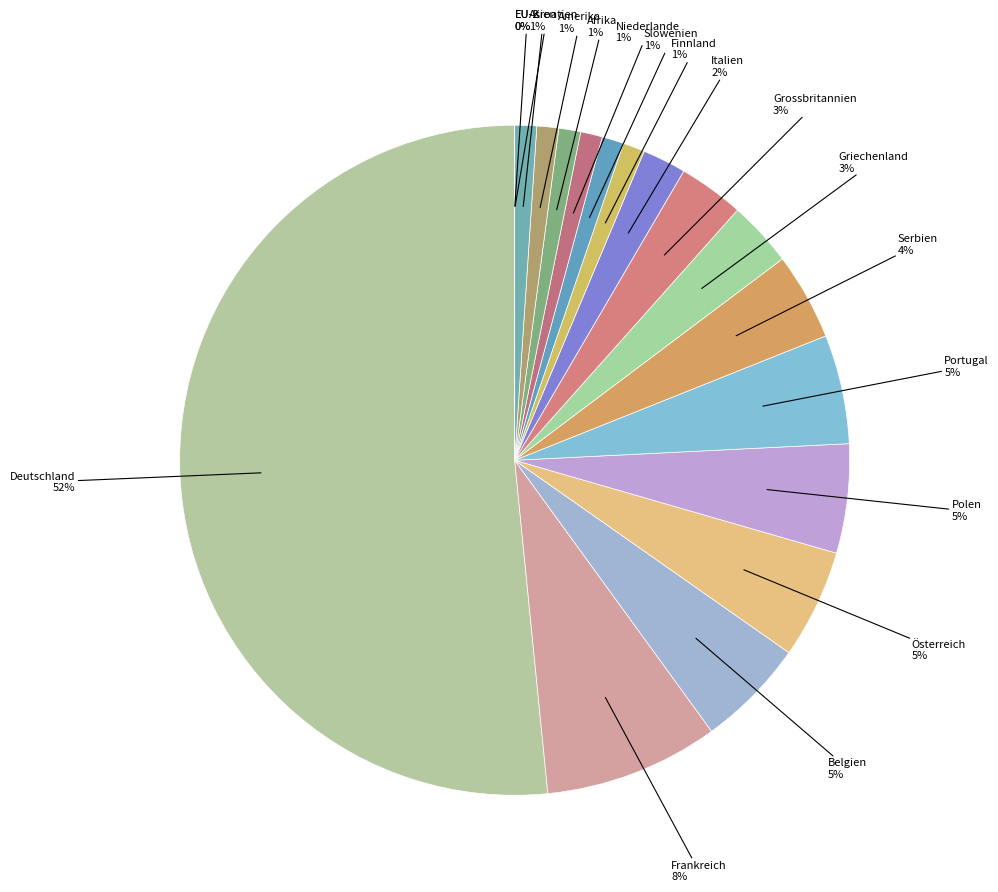

Between EU-2 and Polen, which is larger?

Polen